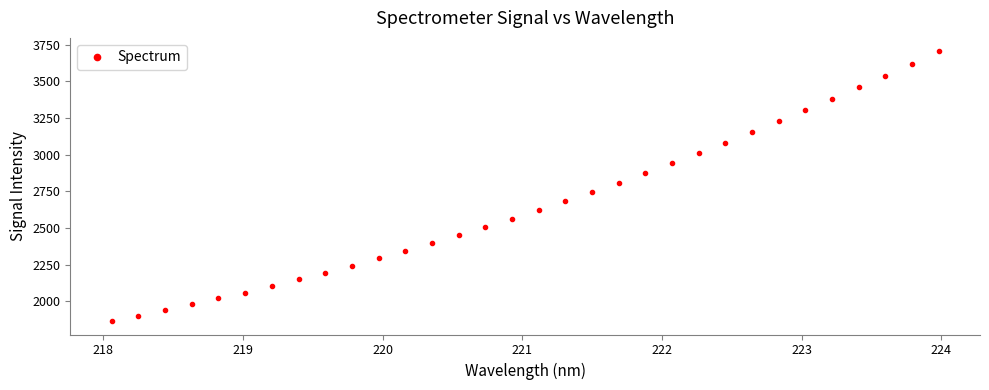

What is the value of the 3rd point from the left?

1939.4